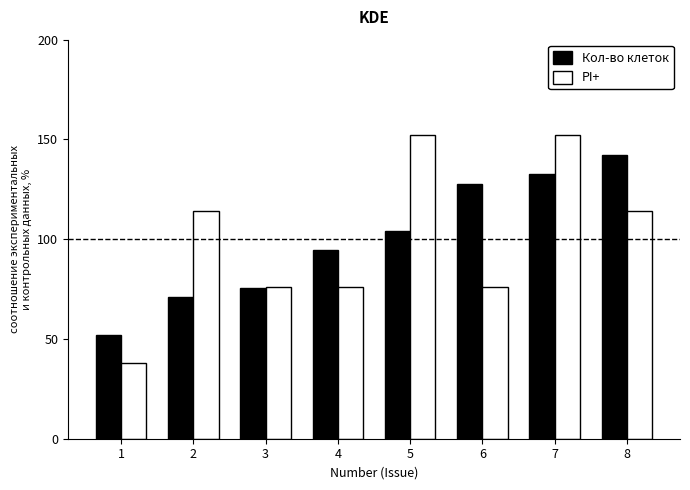

What is the smallest value displayed?

38.1